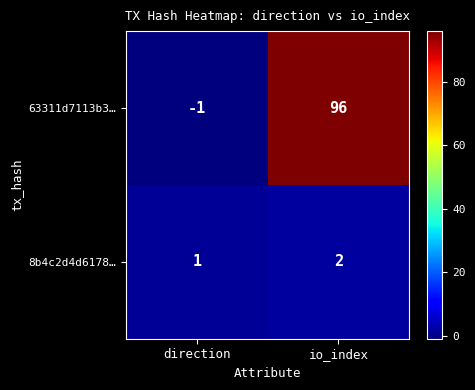

Which category has the lowest value in the 8b4c2d4d6178… series?

direction